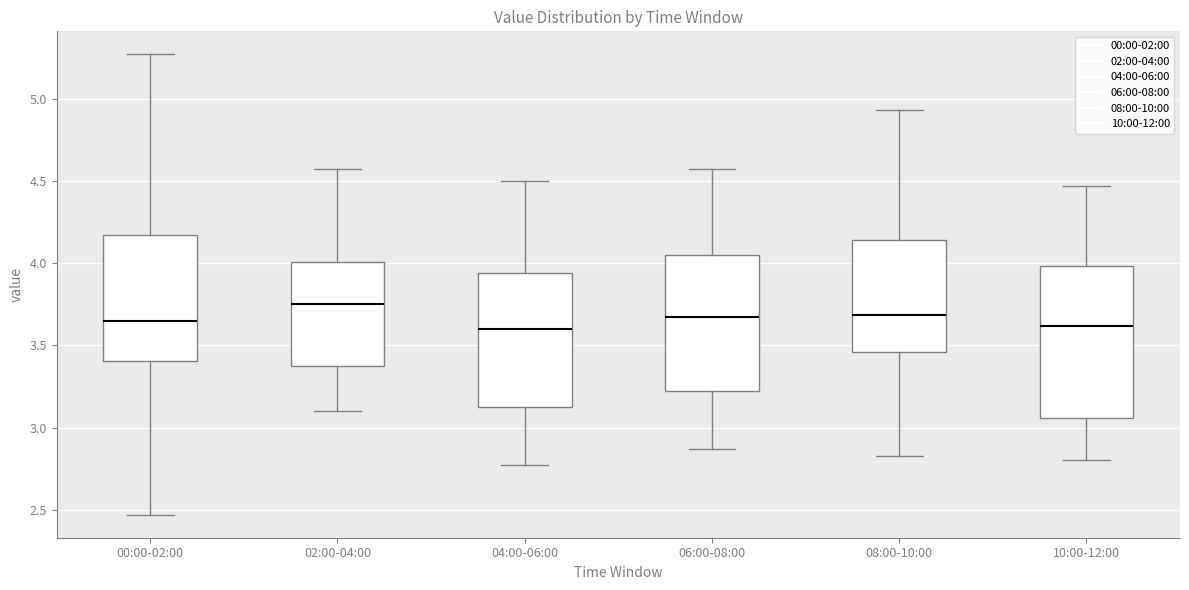

Reading left to right, transcribe this box plot: for each box, give where its median line is, the range the box spans, and where its two whiskers end, as read against the y-axis. The values are not printed on the chart, so give them approximately, as read against the axis.

00:00-02:00: median 3.65, box 3.40 to 4.15, whiskers 2.45 to 5.25
02:00-04:00: median 3.75, box 3.40 to 4.00, whiskers 3.10 to 4.55
04:00-06:00: median 3.60, box 3.10 to 3.95, whiskers 2.75 to 4.50
06:00-08:00: median 3.65, box 3.20 to 4.05, whiskers 2.85 to 4.55
08:00-10:00: median 3.70, box 3.45 to 4.15, whiskers 2.85 to 4.95
10:00-12:00: median 3.60, box 3.05 to 4.00, whiskers 2.80 to 4.45